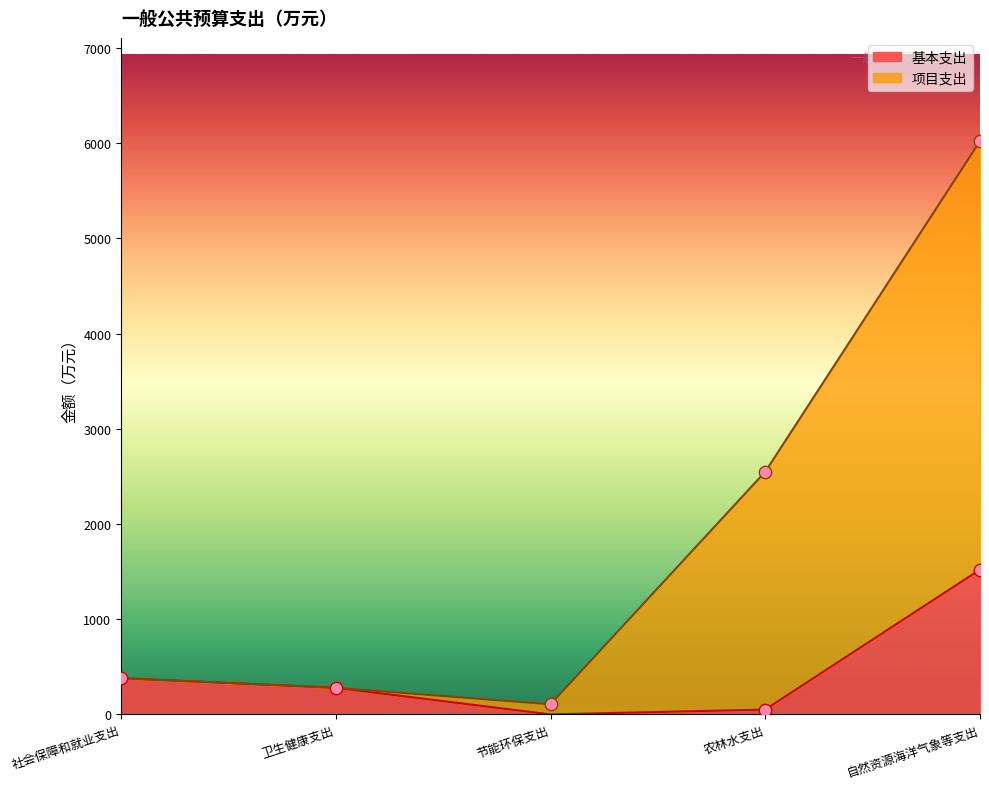

Which series has the widest spread of Y values?

项目支出